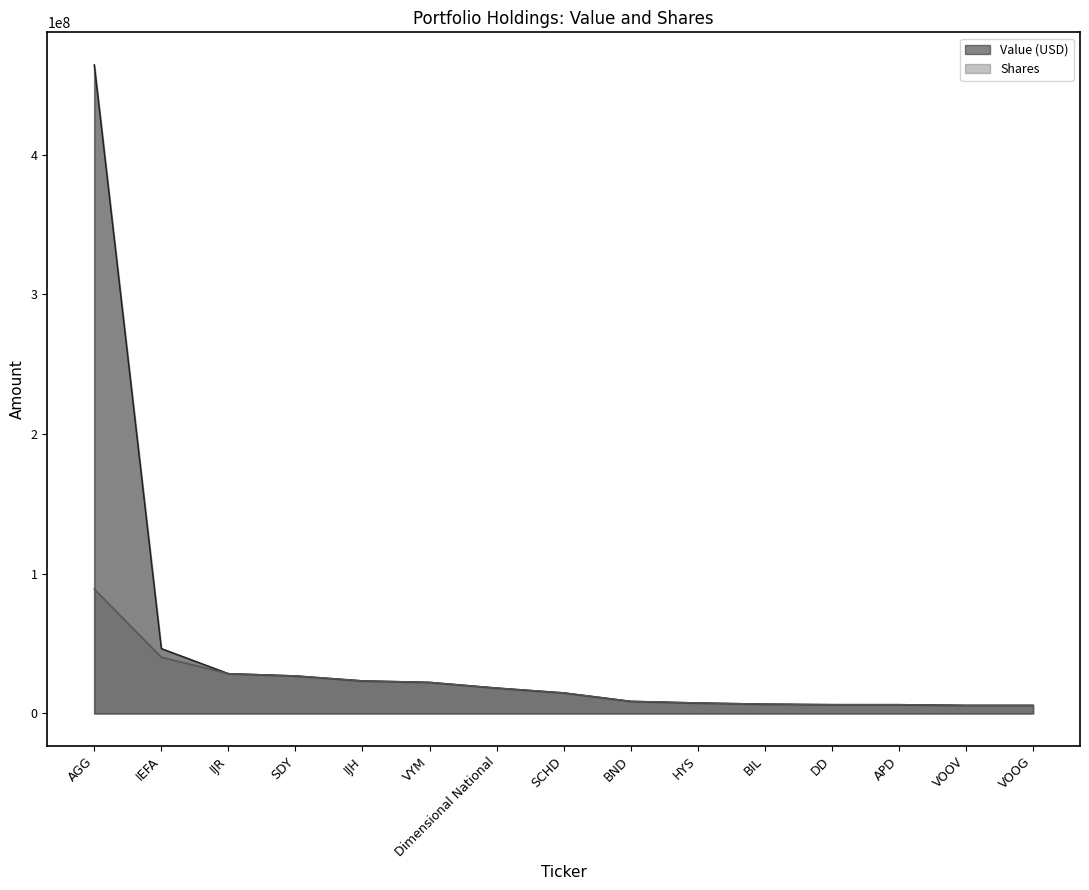

Does the chart display data point markers on the line(s)?

No